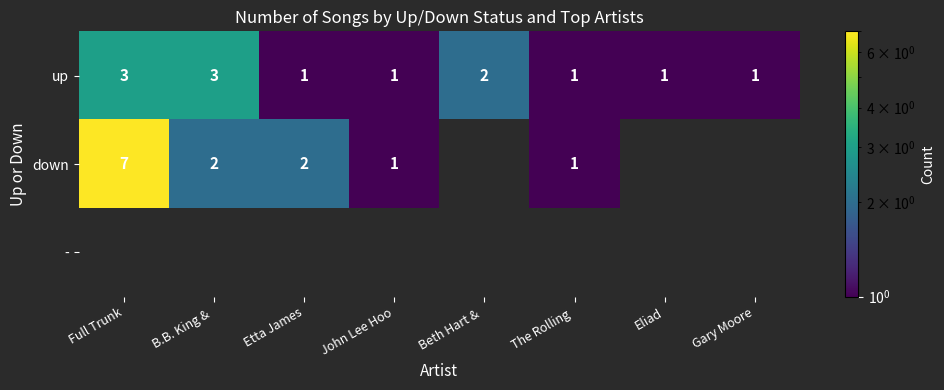

Is it true that up equals 2 at Full Trunk?

False